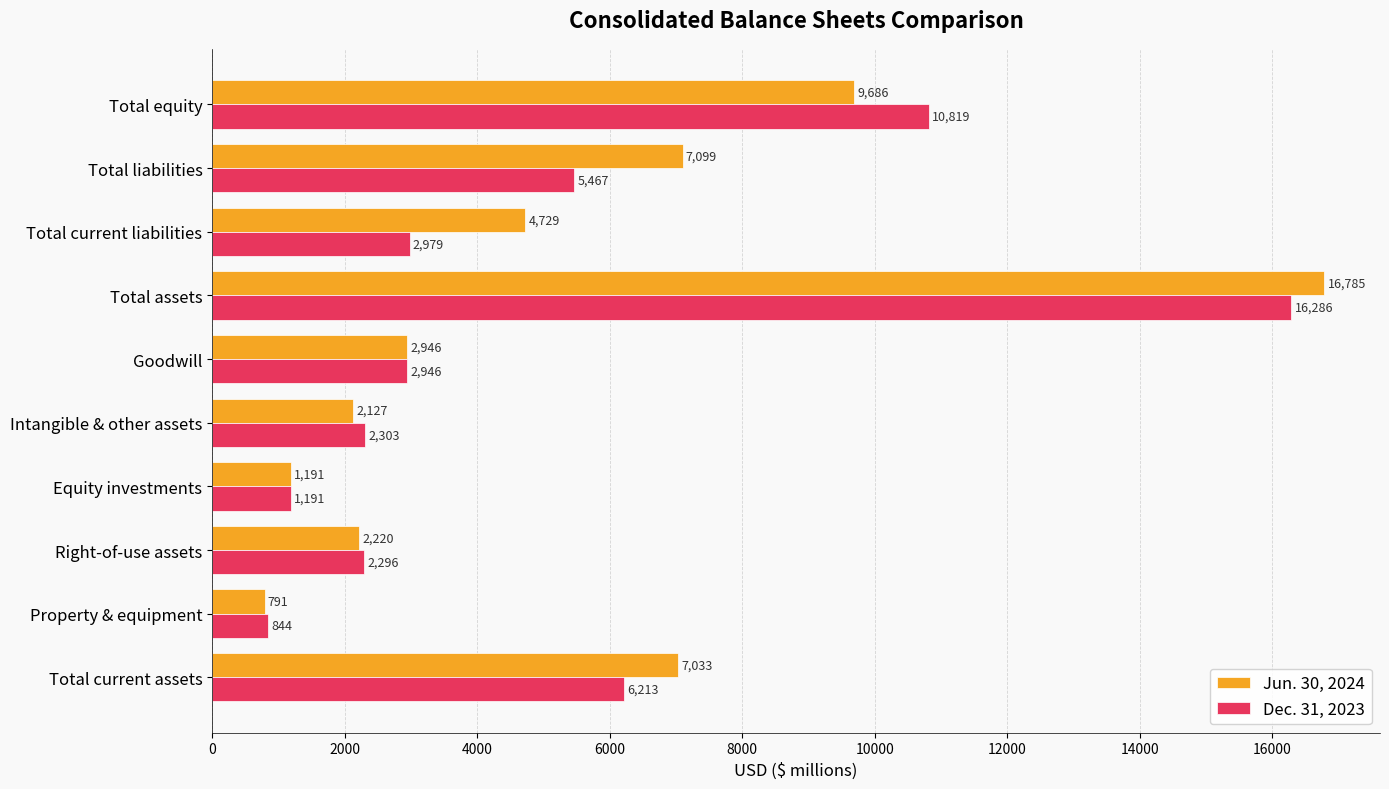

At which category does the chart reach its peak across all series?

Total assets